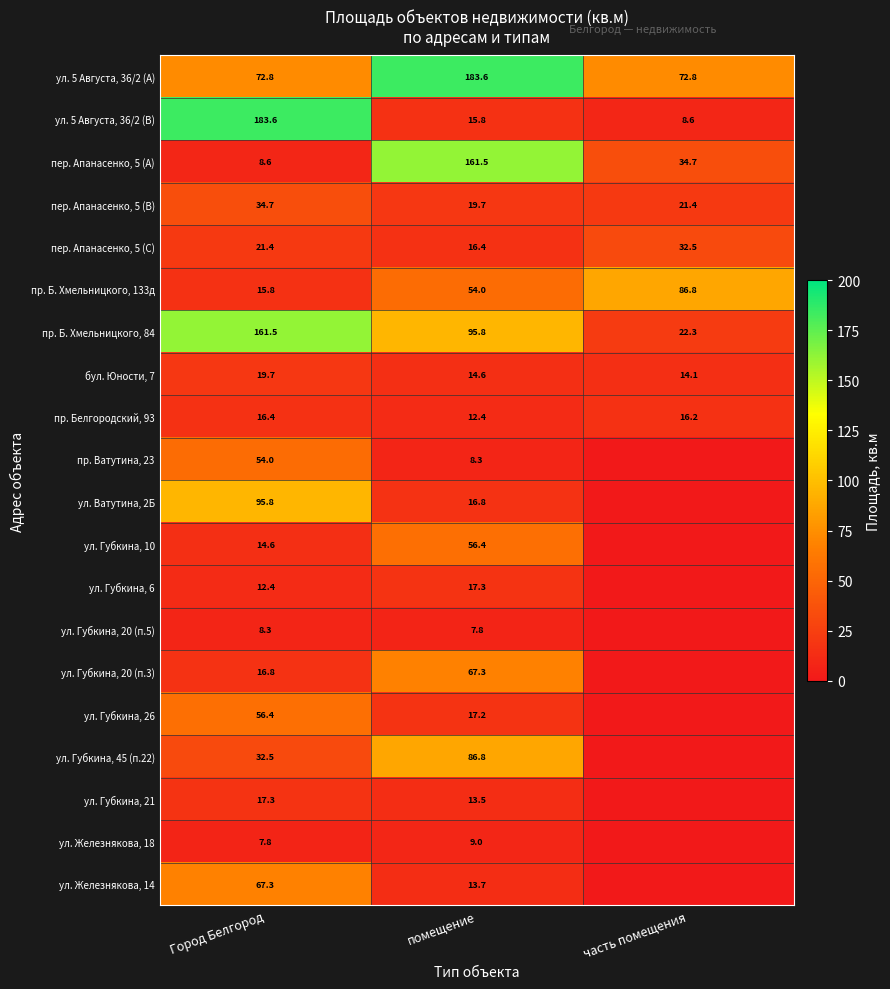

At how many categories does at least one series exceed 61?

3